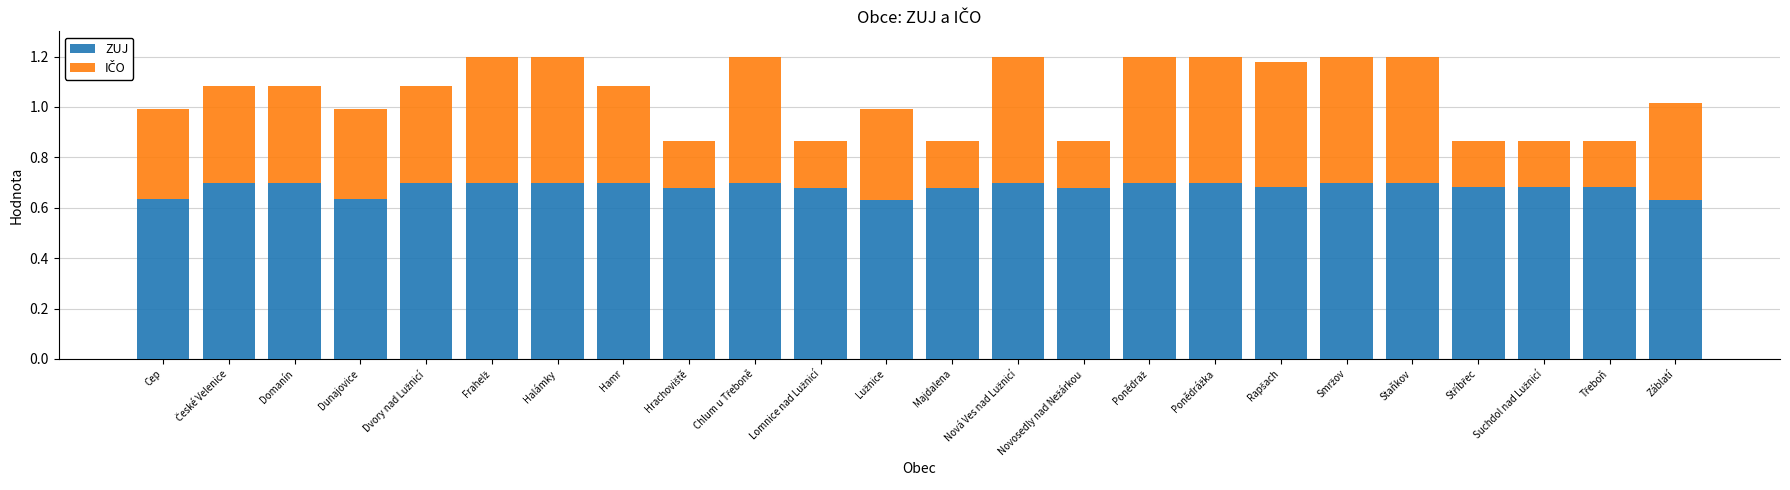

What is the total value across all series at Dunajovice?

1.0